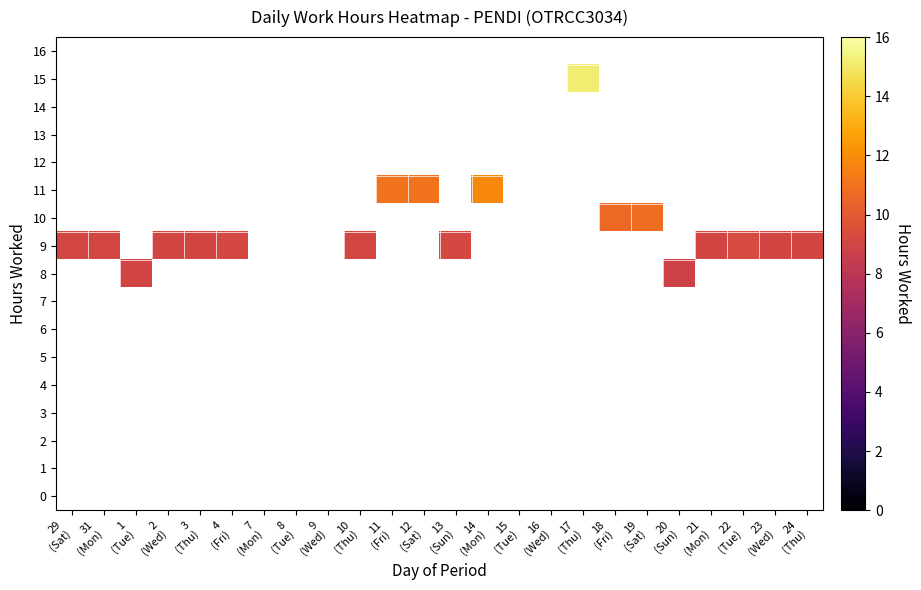

At which category does the chart reach its minimum across all series?

20
(Sun)